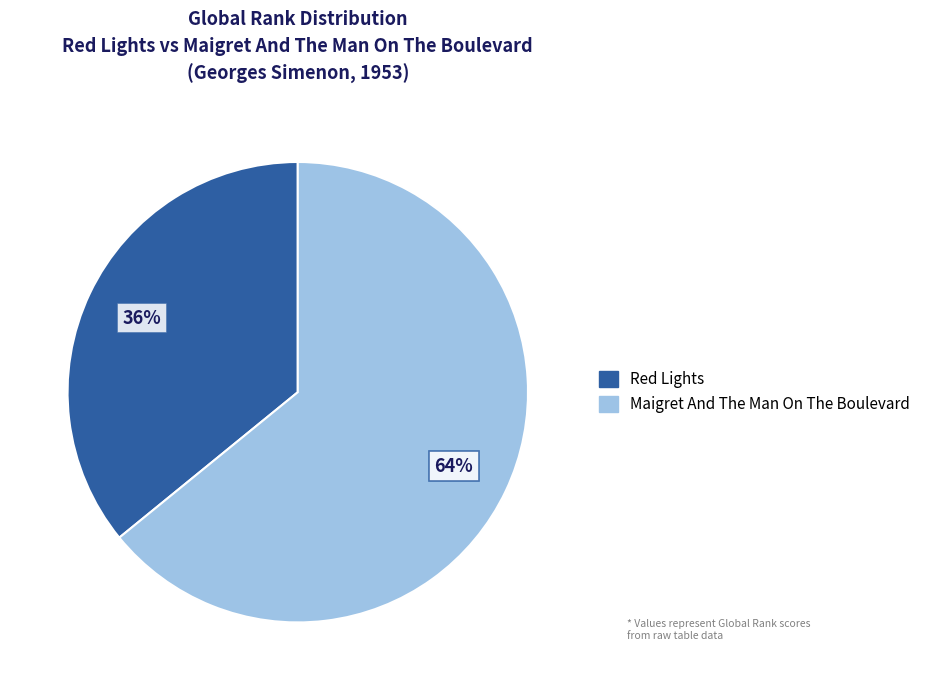

To the nearest percent, what portion does Maigret And The Man On The Boulevard represent?

64%